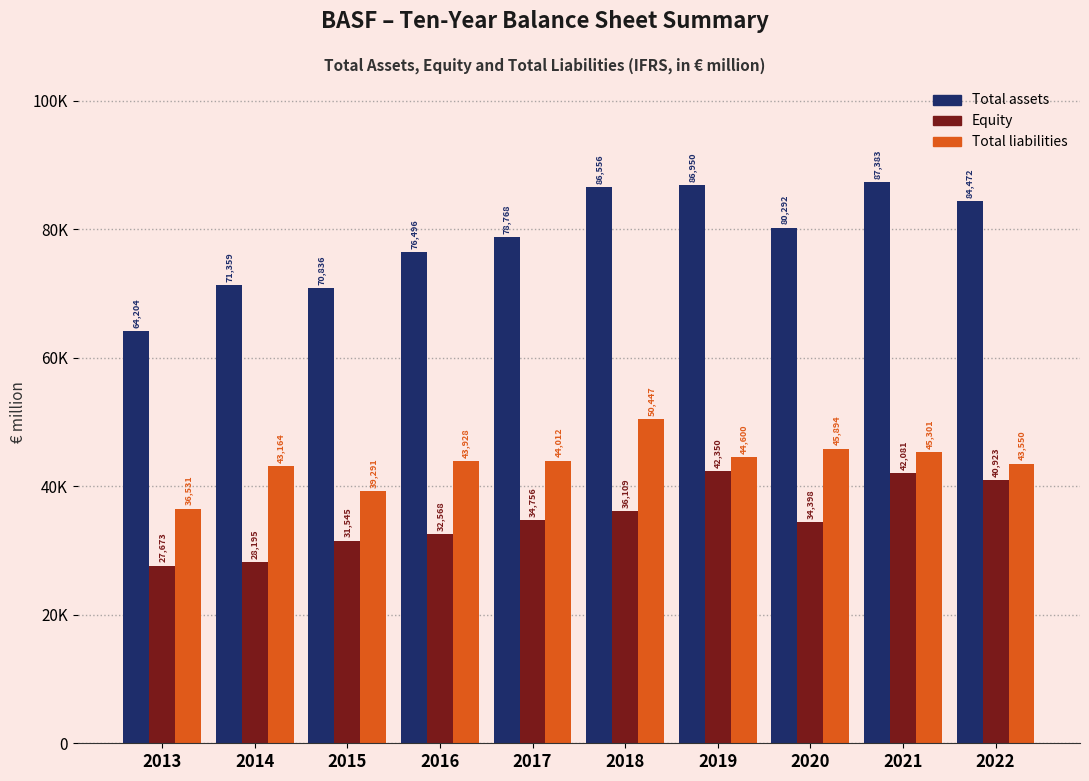

Rank the categories by Total liabilities value from highest to lowest.

2018, 2020, 2021, 2019, 2017, 2016, 2022, 2014, 2015, 2013